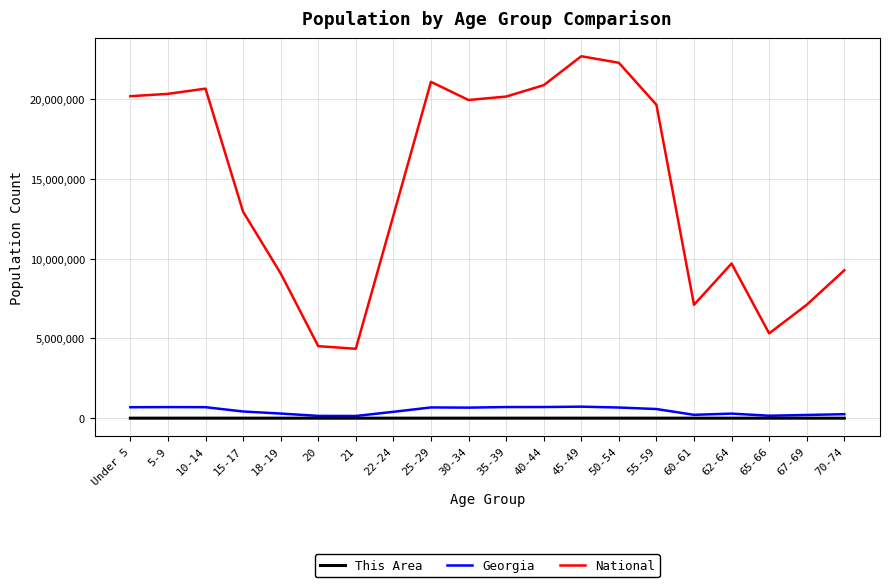

How many distinct data groups are displayed?

3